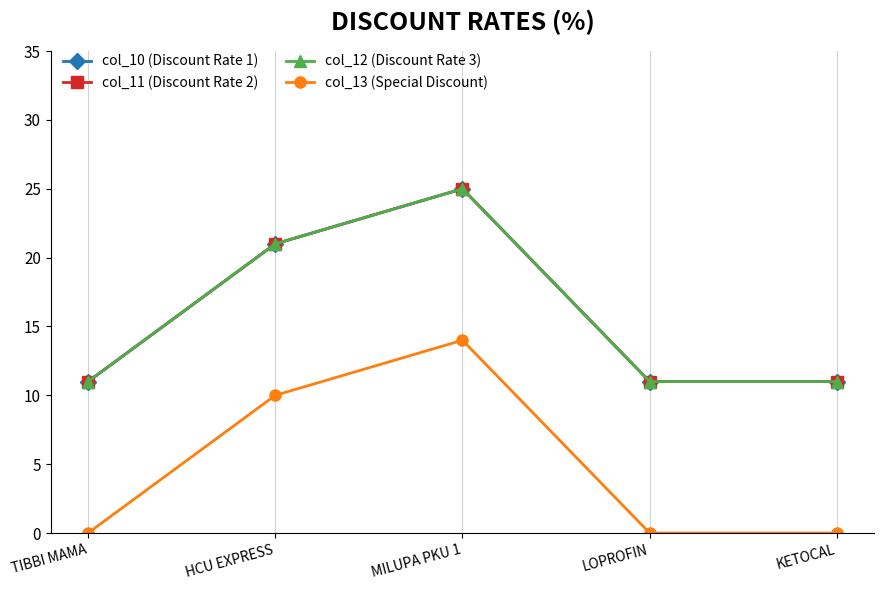

In col_11 (Discount Rate 2), how many points are higher than both neighbors (excluding endpoints)?

1